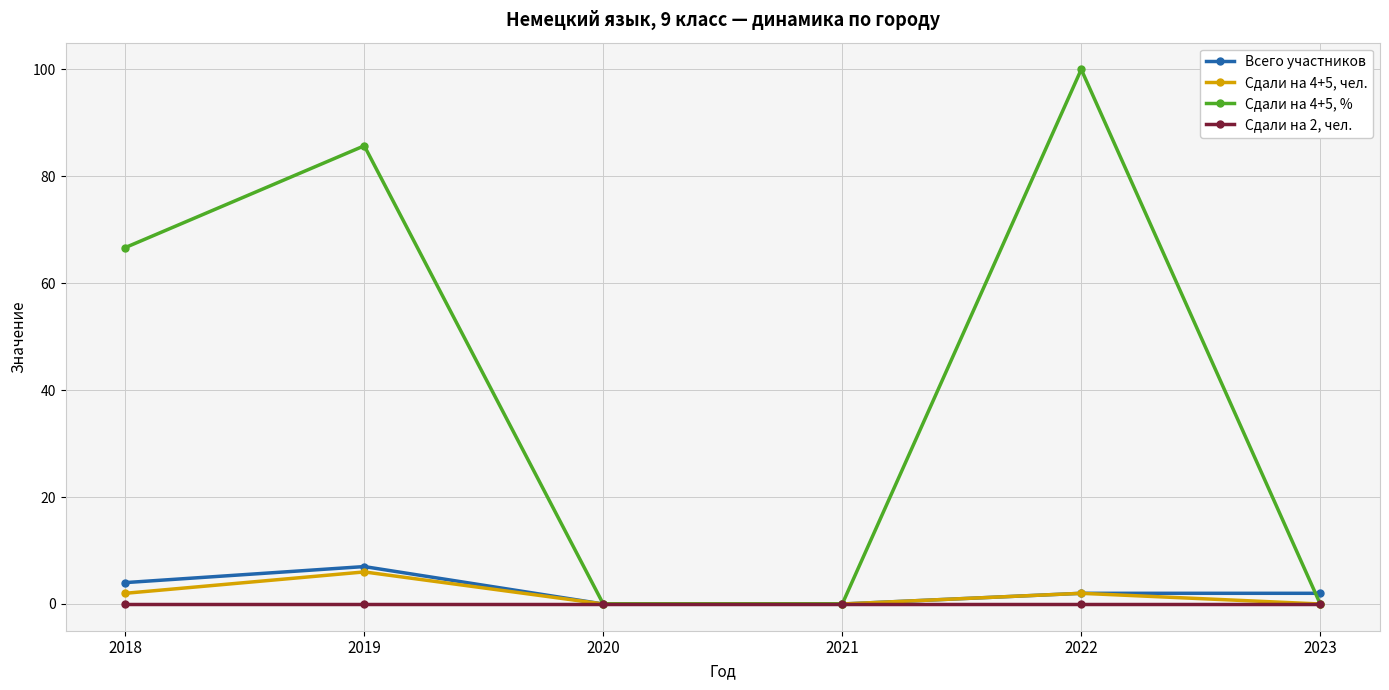

How many series are shown in this chart?

4